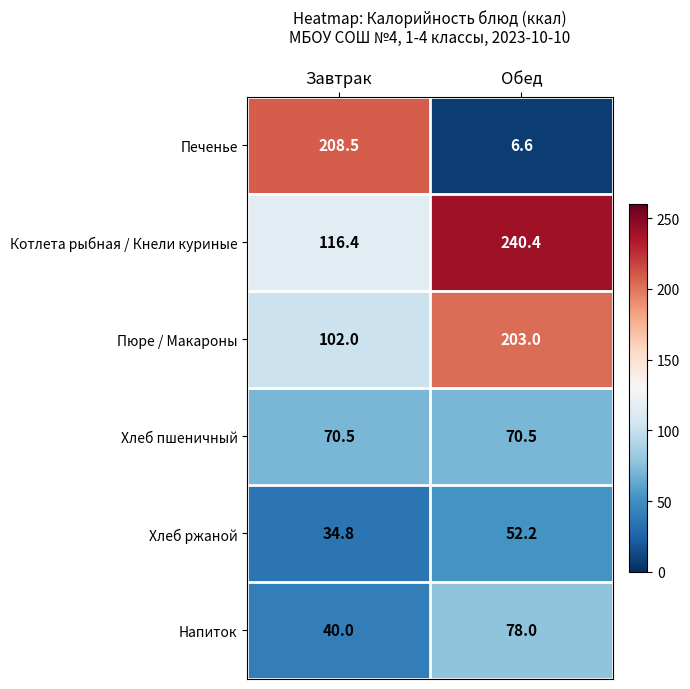

At which label is Хлеб ржаной closest to 43?

Завтрак